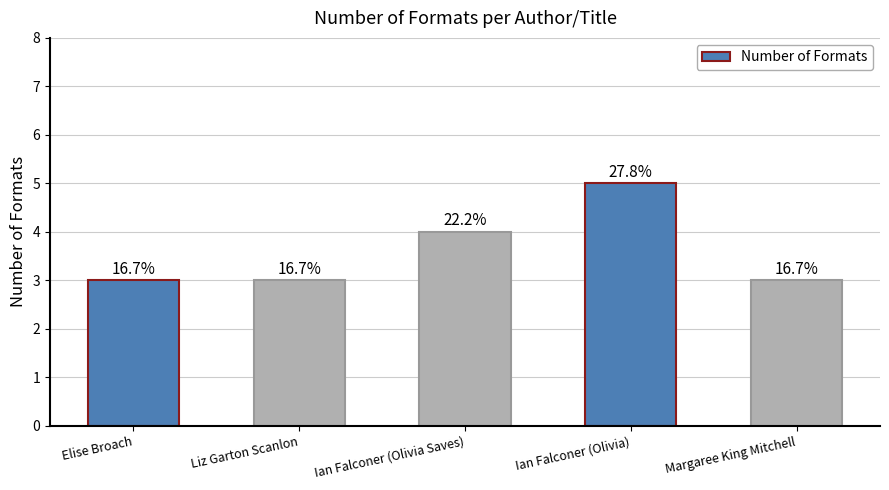

Are the bars grouped side by side (vs. stacked)?

No